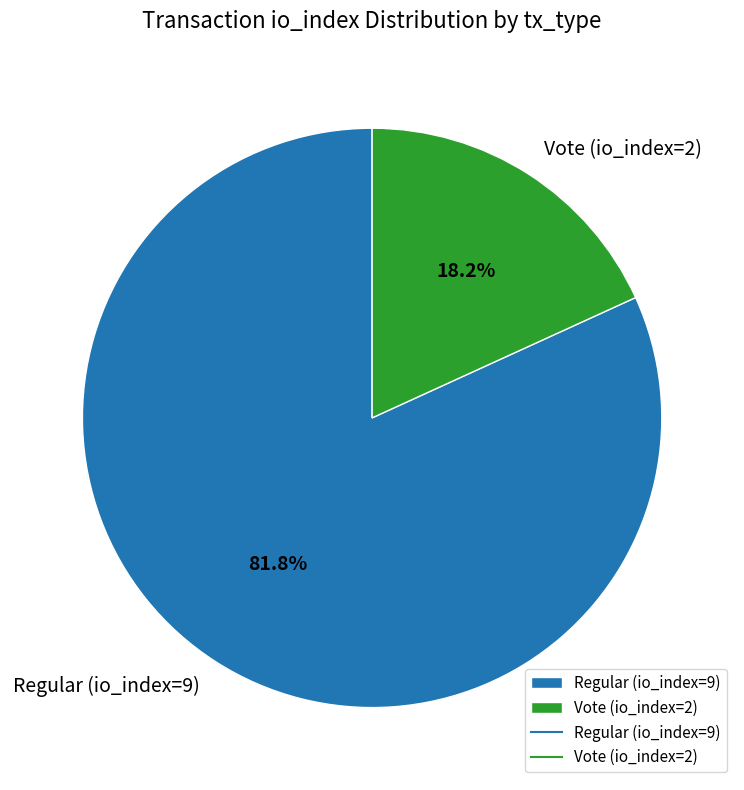

To the nearest percent, what portion does Vote (io_index=2) represent?

18%